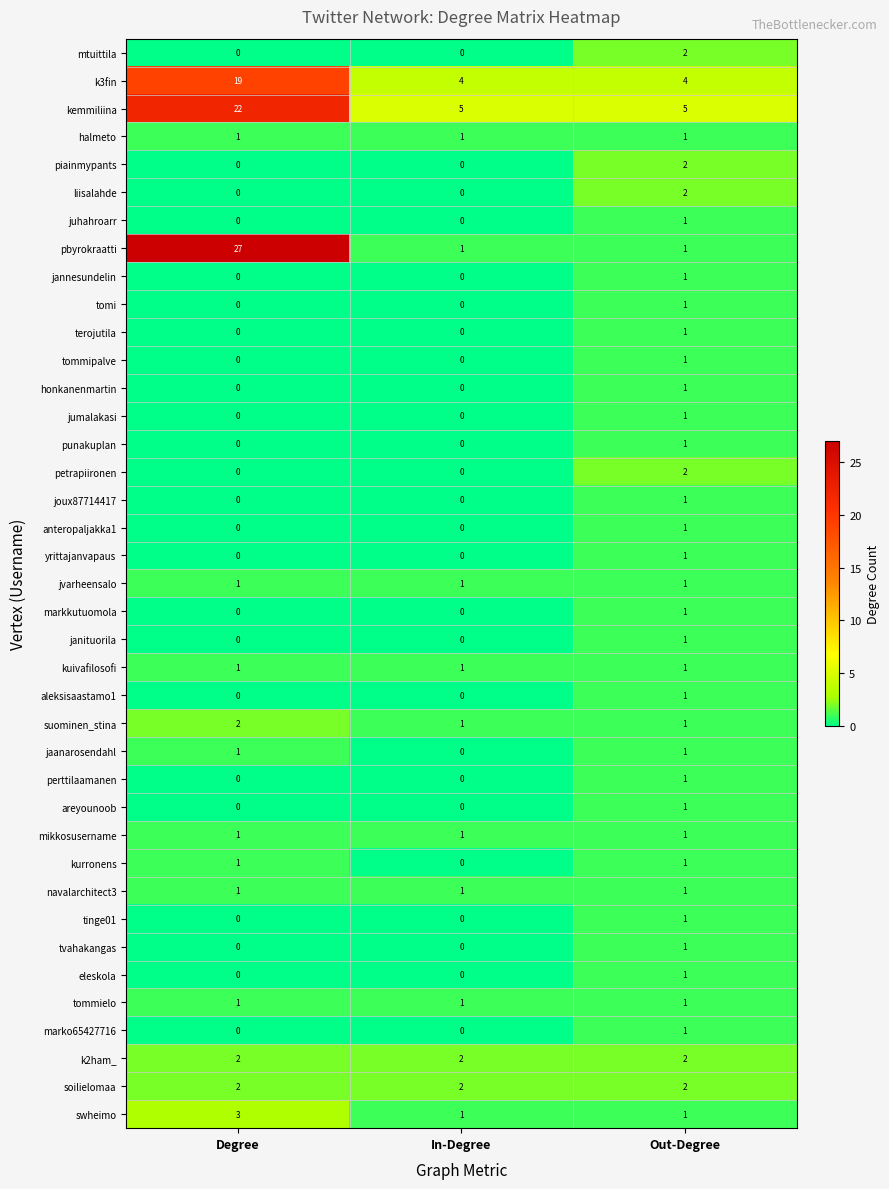

Which label corresponds to the largest value in the chart?

Degree